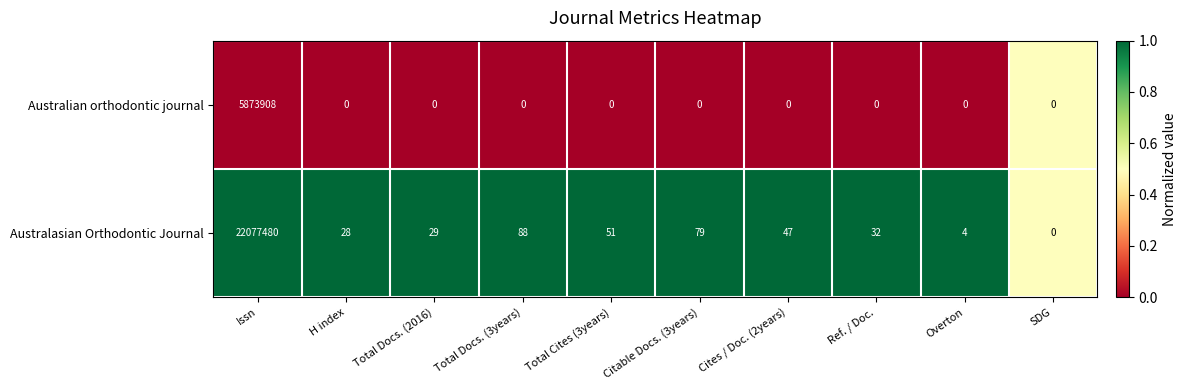

Which series has the widest spread of values?

Australasian Orthodontic Journal